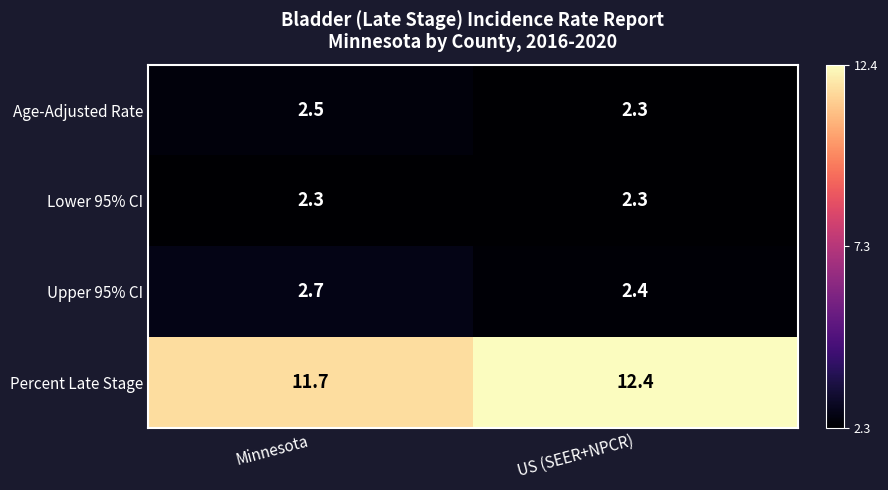

Which series has the largest total across all categories?

Percent Late Stage